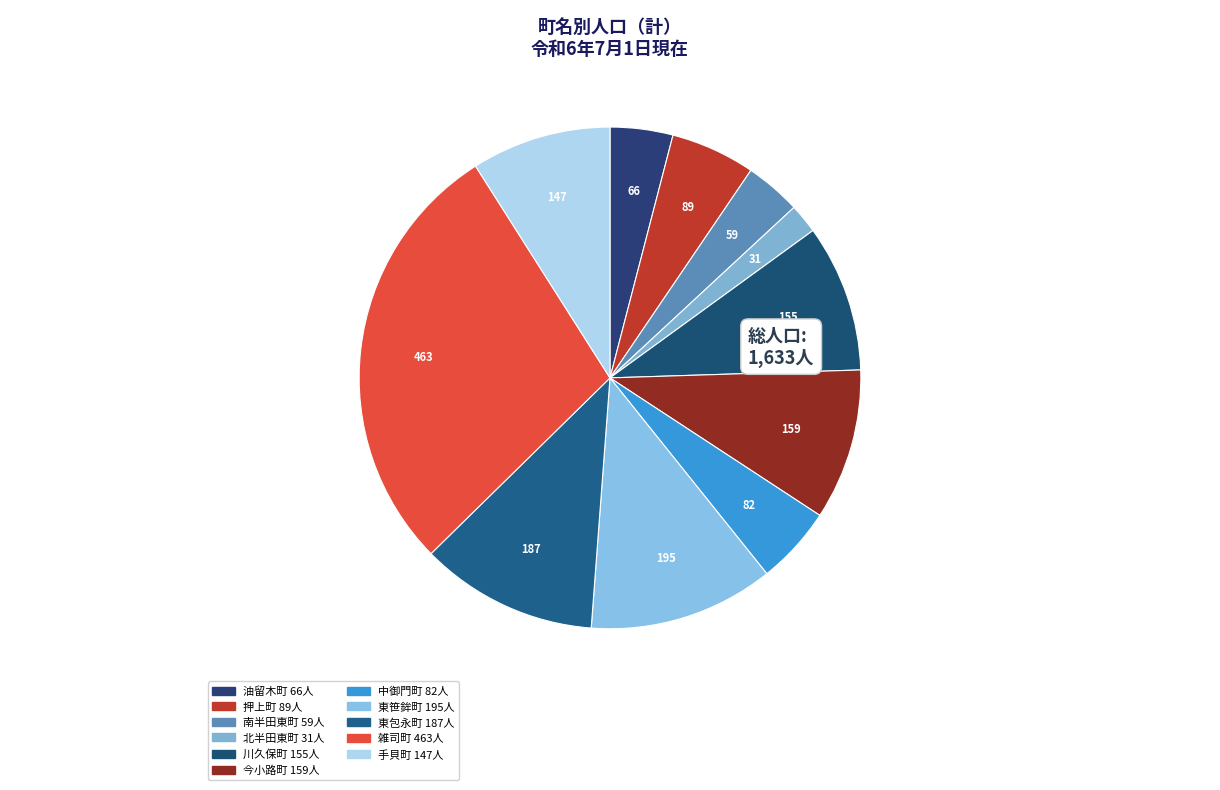

What percentage is the 押上町 slice, to the nearest percent?

5%